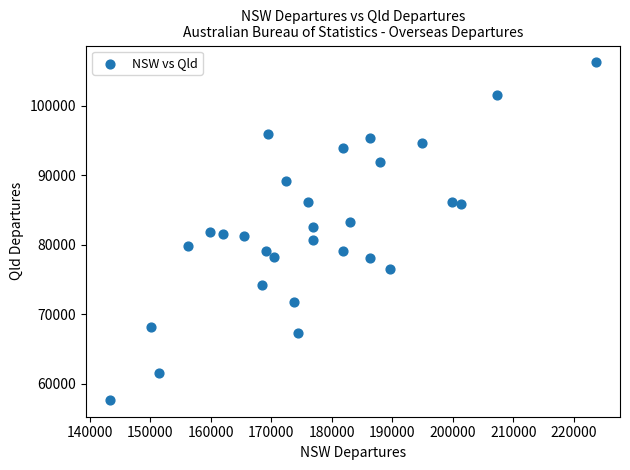

What is the range of Y values (max minus min)?

48610